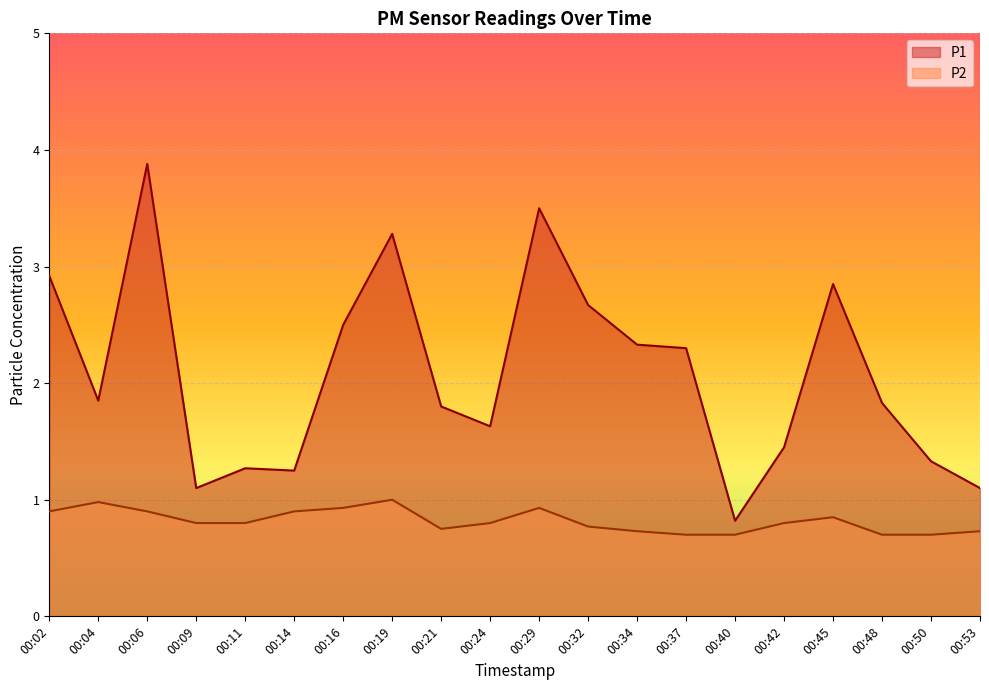

Where is P2 nearest to the value 0?

00:37